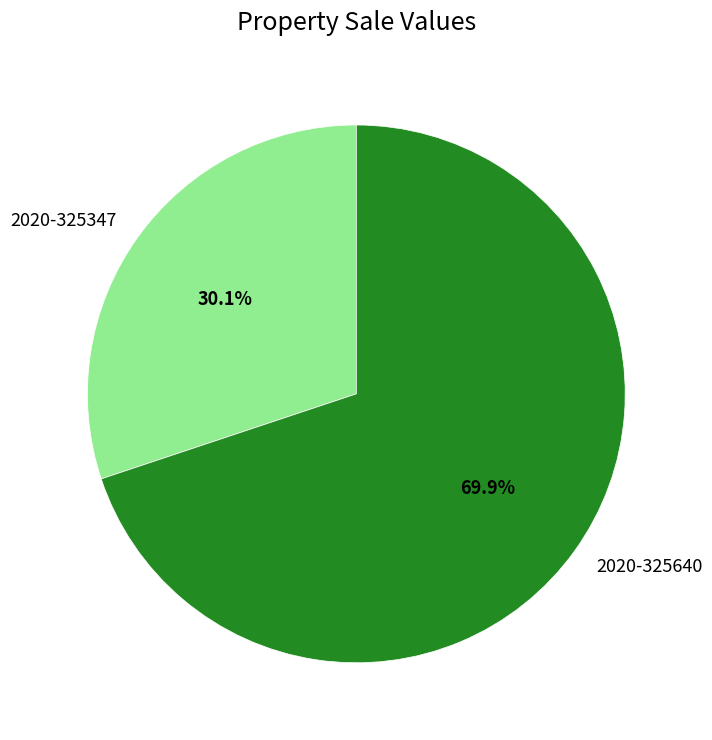

To the nearest percent, what portion does 2020-325640 represent?

70%